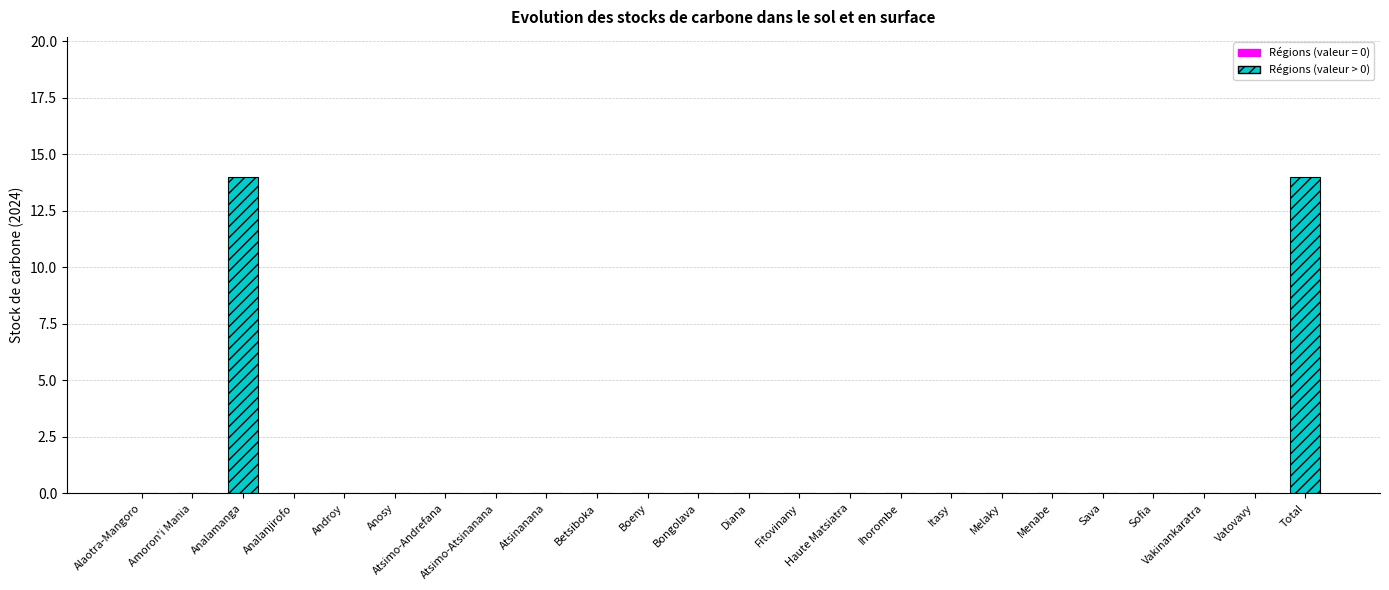

The chart shows a value of 0 at Haute Matsiatra. True or false?

True